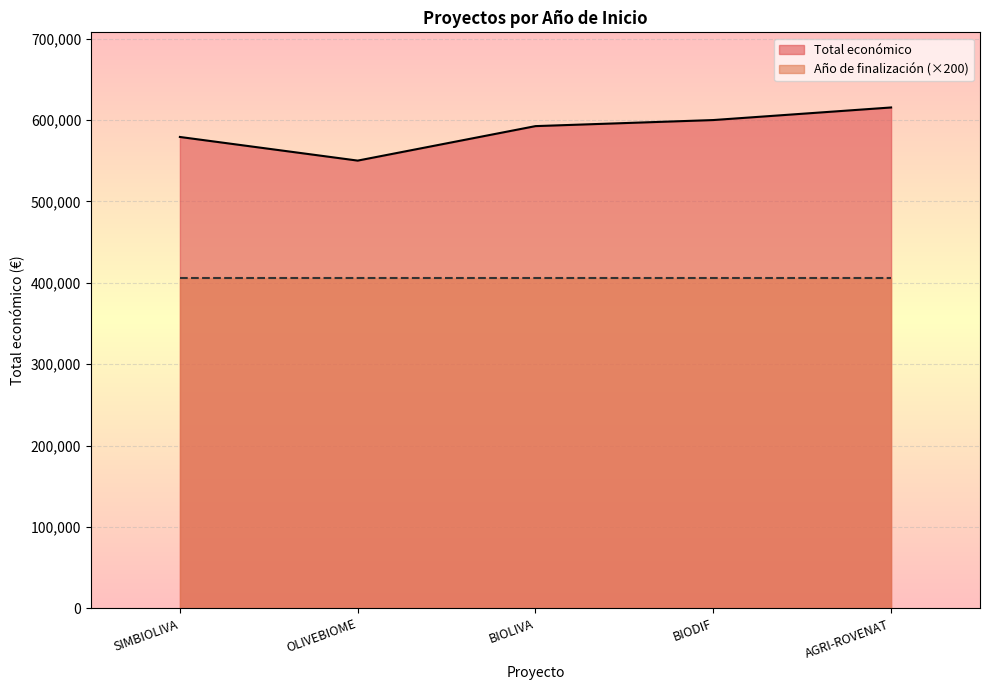

Rank the categories by value from highest to lowest.

AGRI-ROVENAT, BIODIF, BIOLIVA, SIMBIOLIVA, OLIVEBIOME